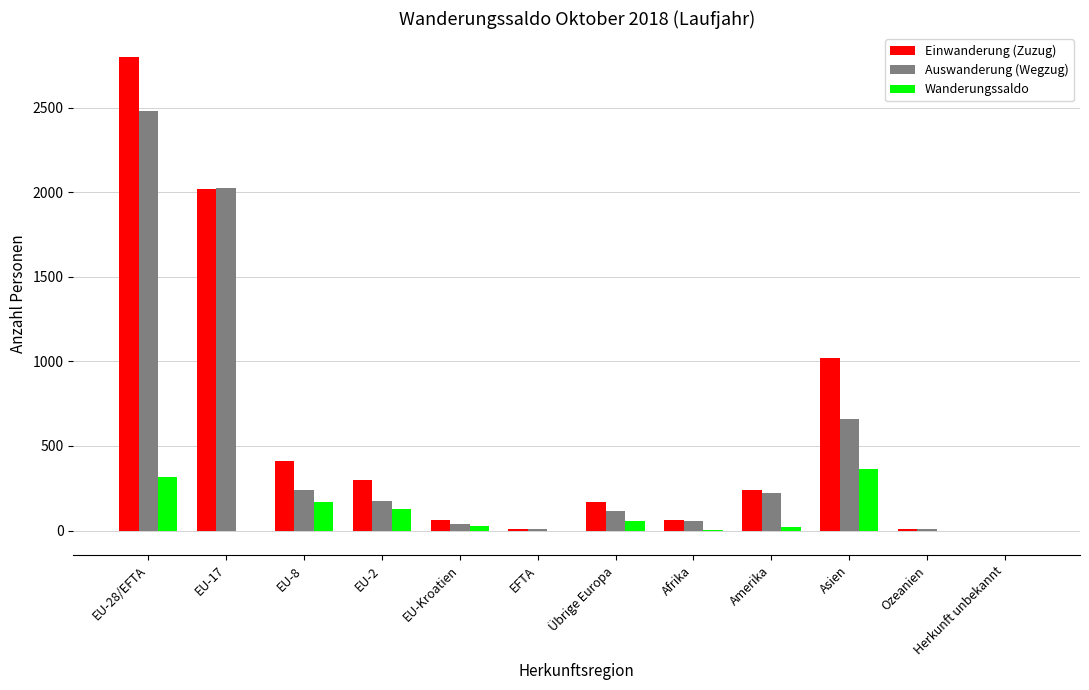

Is the value of Auswanderung (Wegzug) at EU-2 greater than the value of Wanderungssaldo at Asien?

No